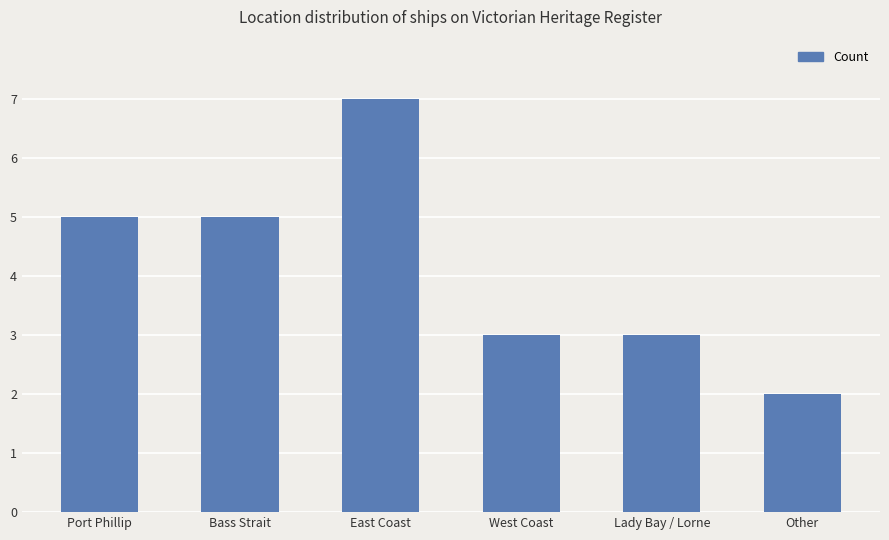

What is the ratio of the value at Other to the value at West Coast?

0.7